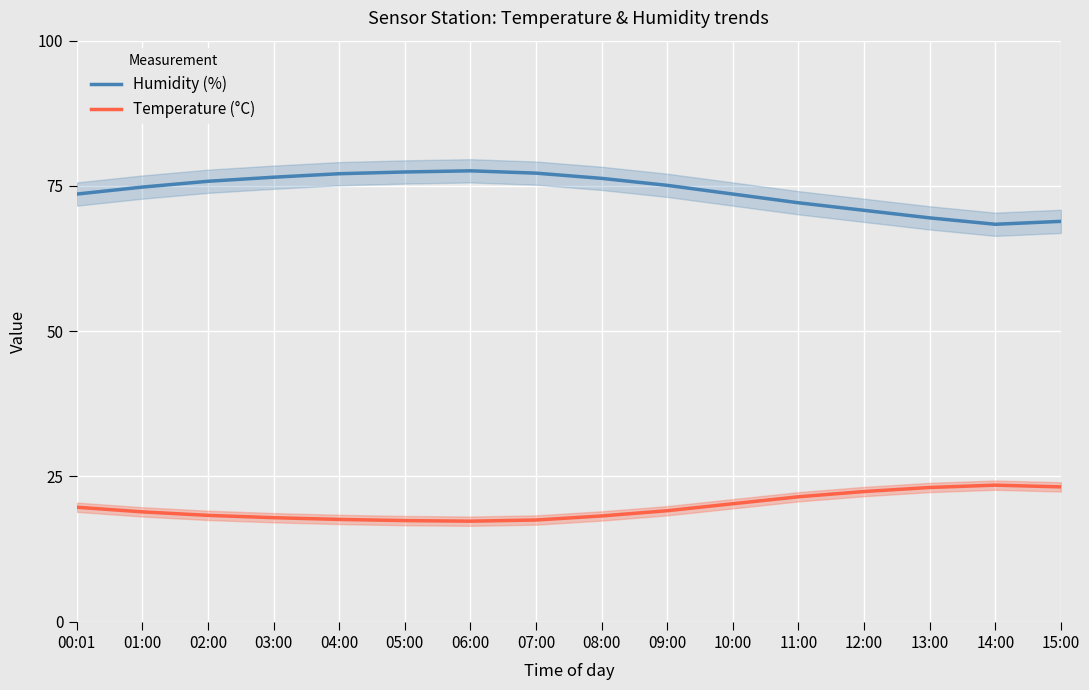

Which series has the widest spread of values?

Humidity (%)